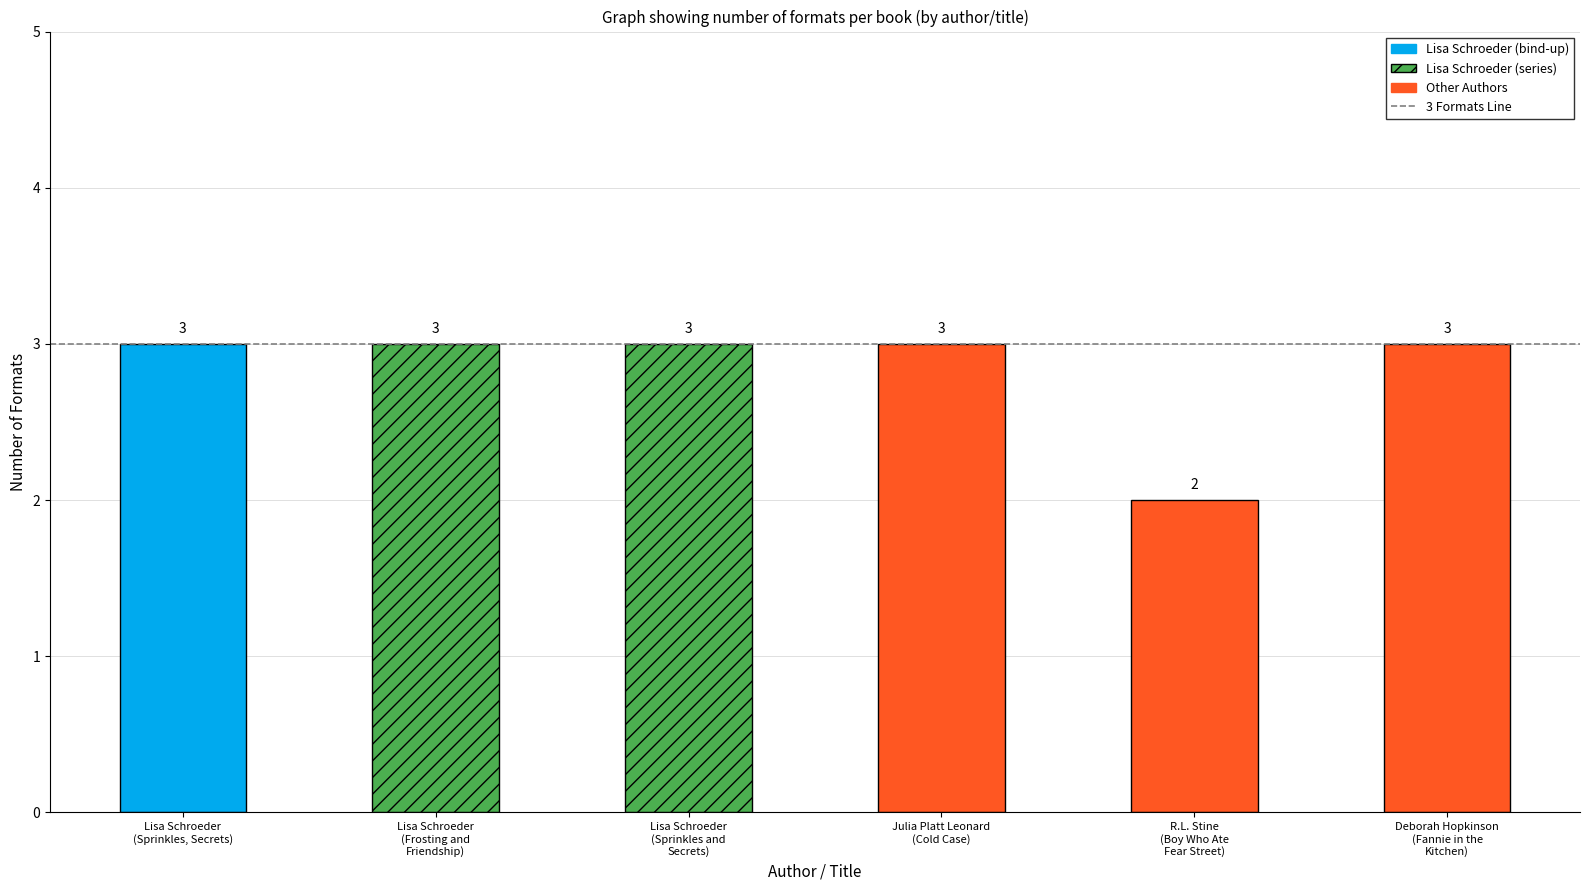

At which category does the chart reach its peak across all series?

Lisa Schroeder
(Sprinkles, Secrets)